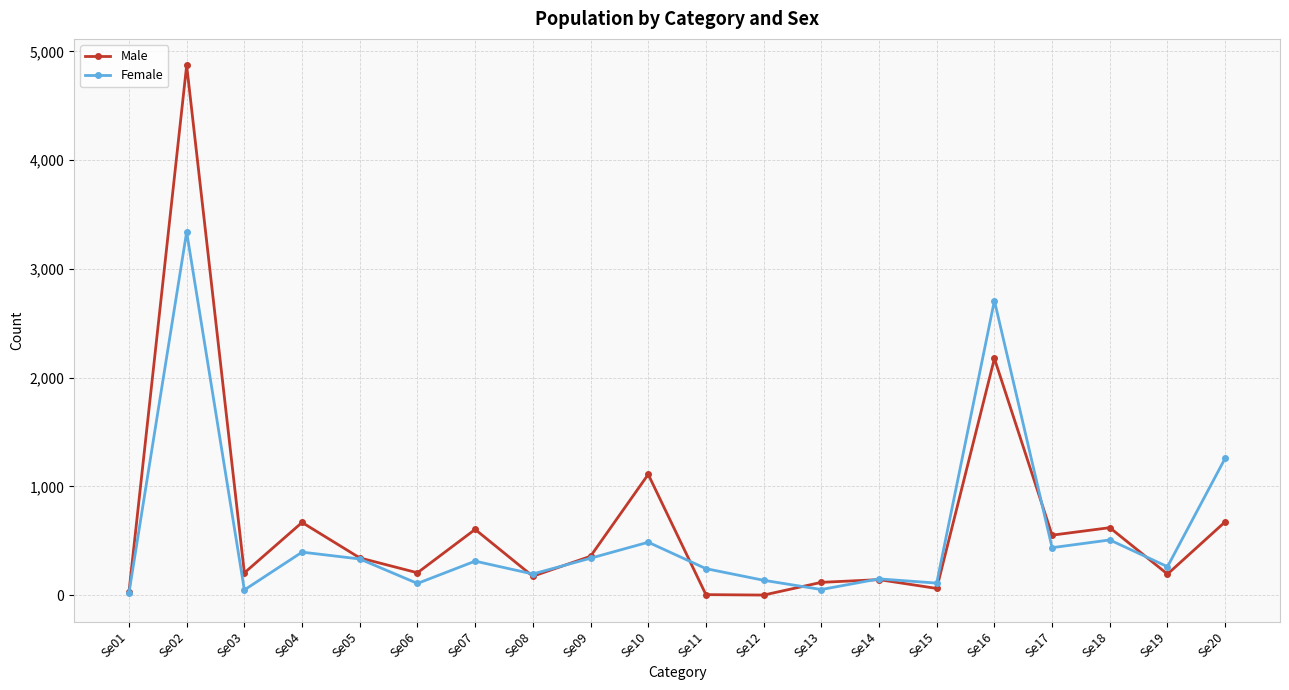

What is the total value across all series at Se05?

674